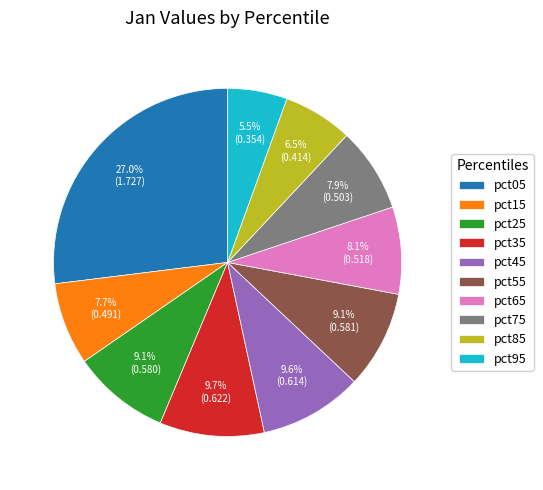

What is the total percentage of pct95 and pct25?

14.6%